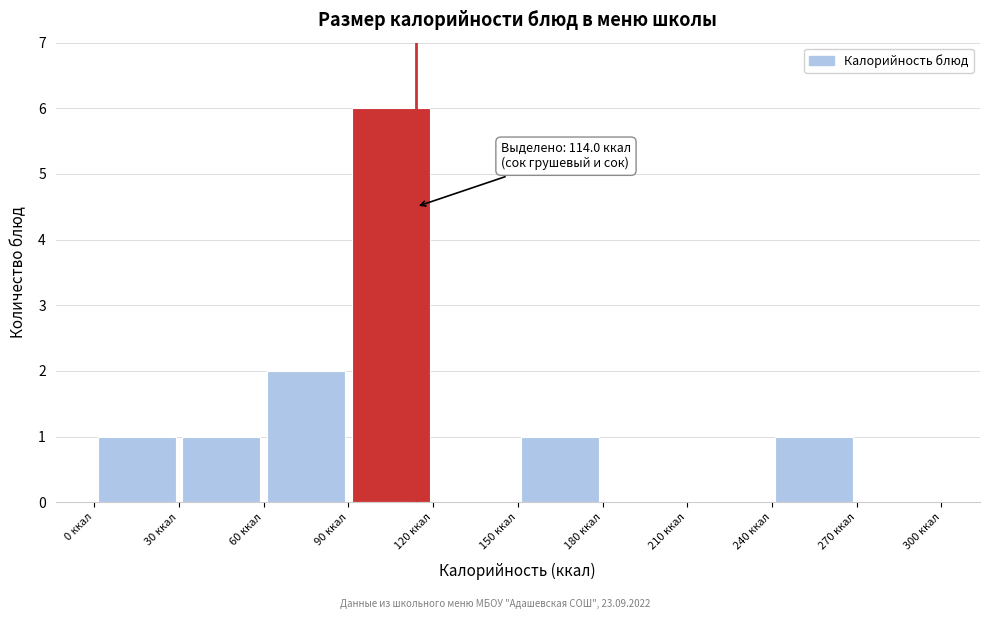

Over which range of the x-axis is the bar tallest?

90 to 120